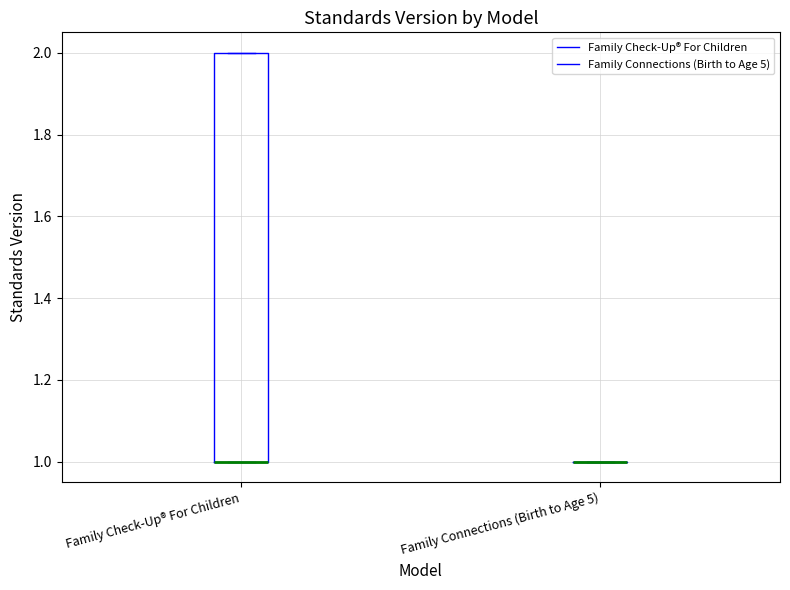

Which box is the tallest, from its lower edge to its upper edge?

Family Check-Up® For Children